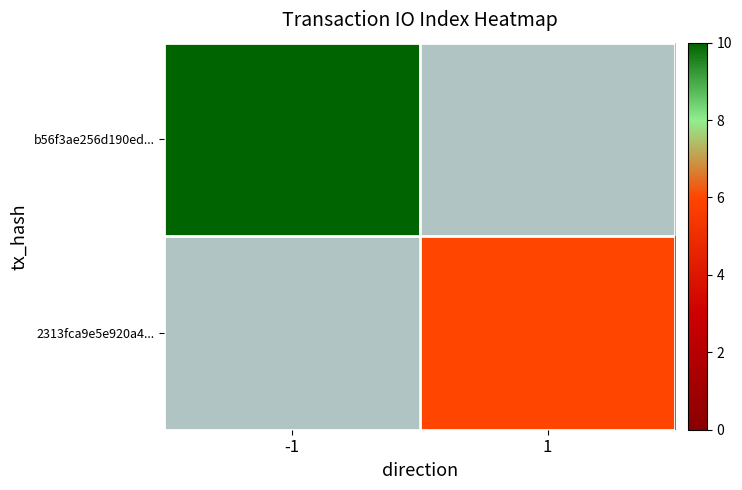

The value of 2313fca9e5e920a4... at 1 is 6.0. True or false?

True